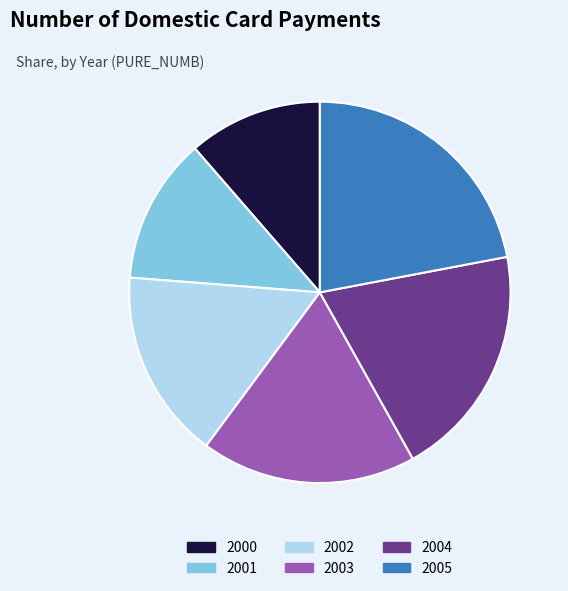

Rank the categories by value from highest to lowest.

2005, 2004, 2003, 2002, 2001, 2000